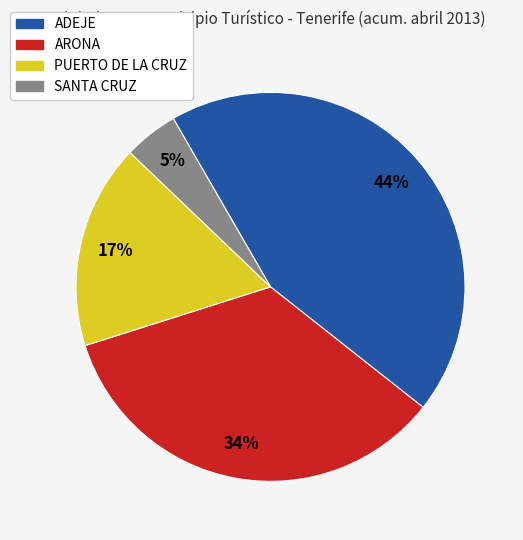

To the nearest percent, what is the difference between the largest and smallest slice percentages?

39%